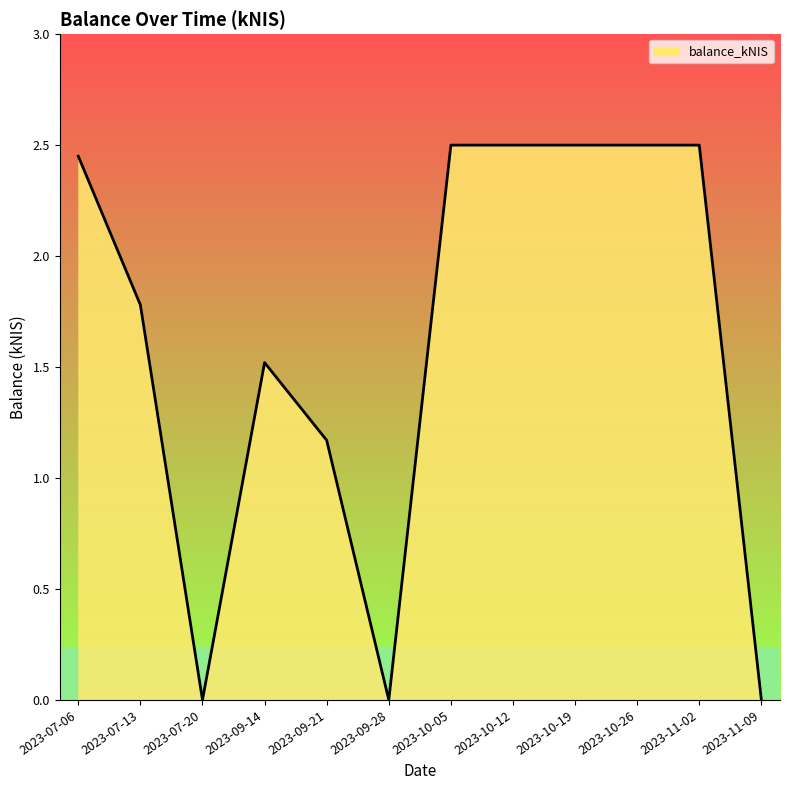

What position from the right is 2023-11-09?

1